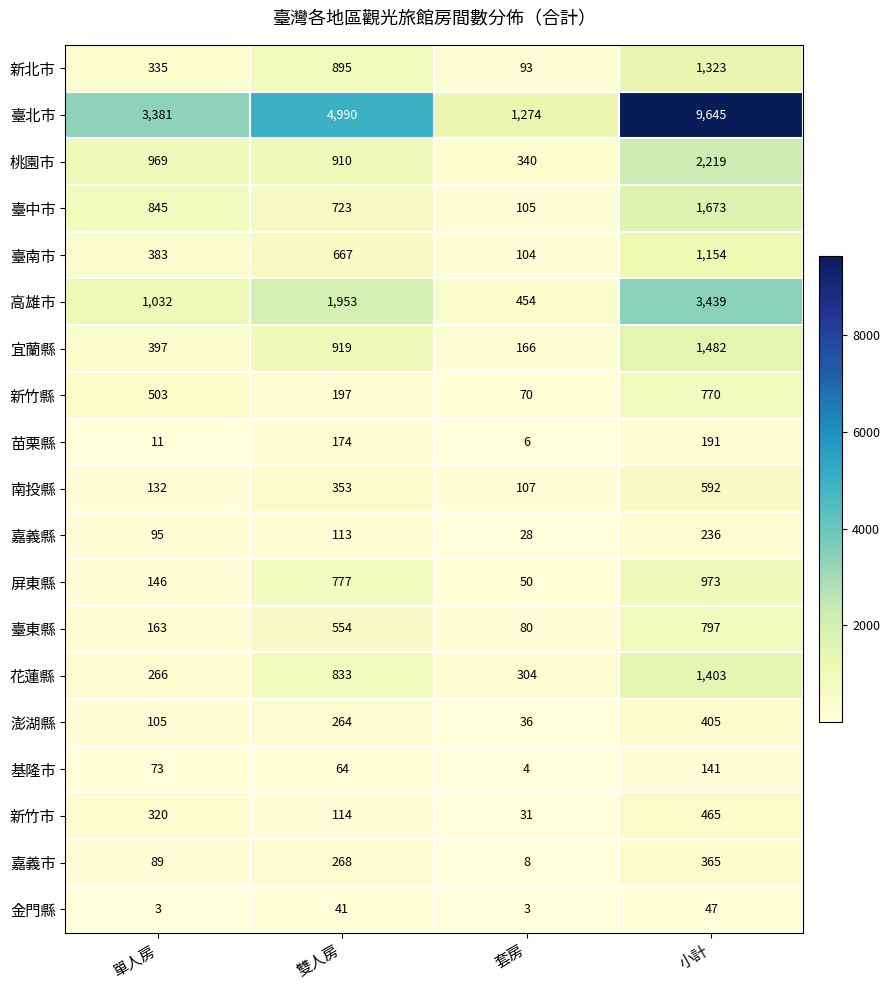

The 嘉義市 series shows 217 at 小計. True or false?

False